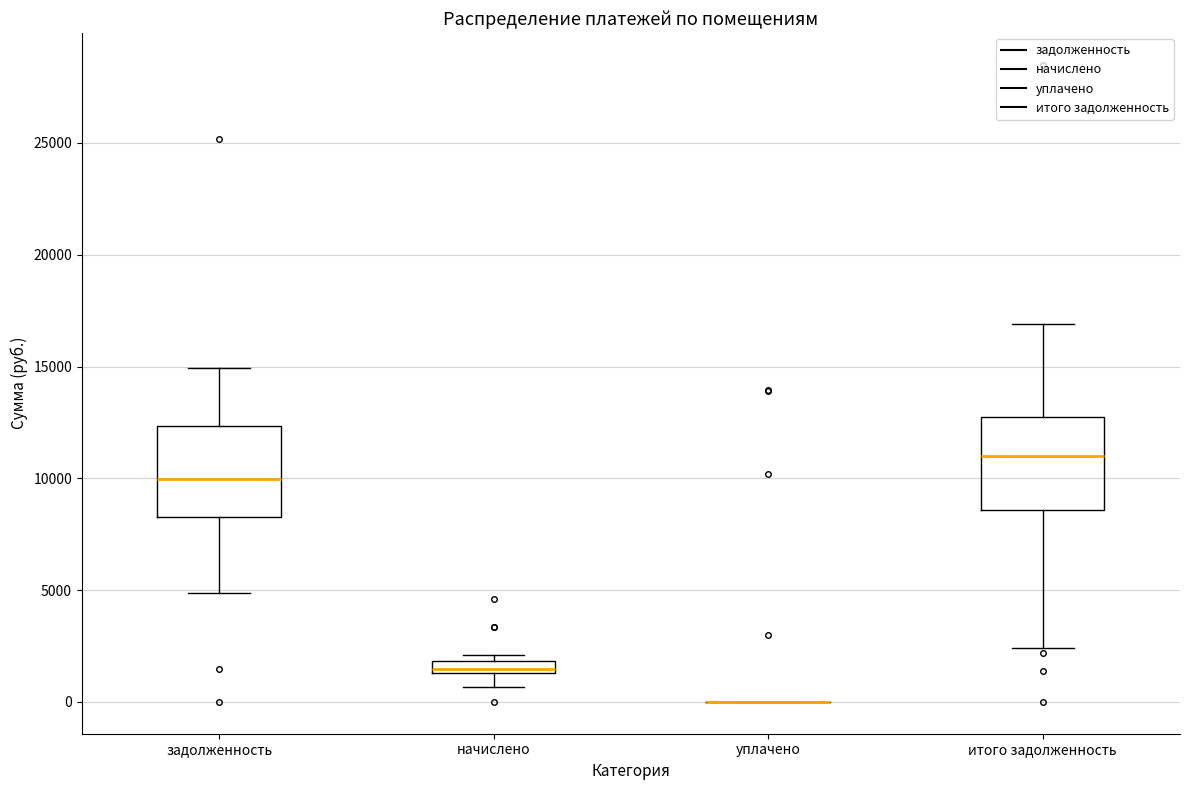

Where does the lower whisker of the box for начислено end on the y-axis? The values are not printed on the chart, so give them approximately, as read against the axis.

500